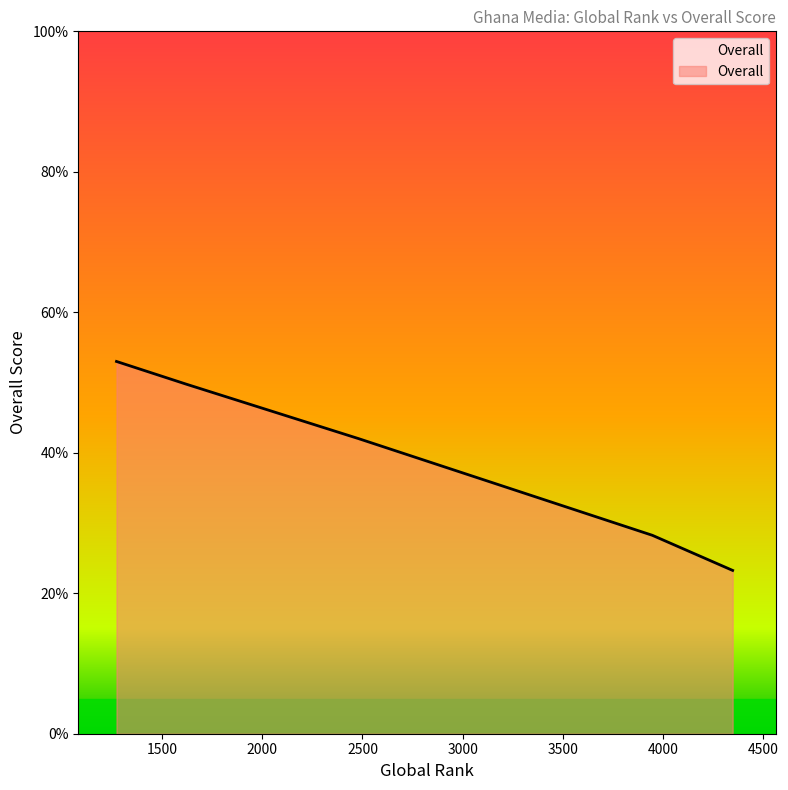

True or false: there are more than 1 points higher than both neighbors.

False